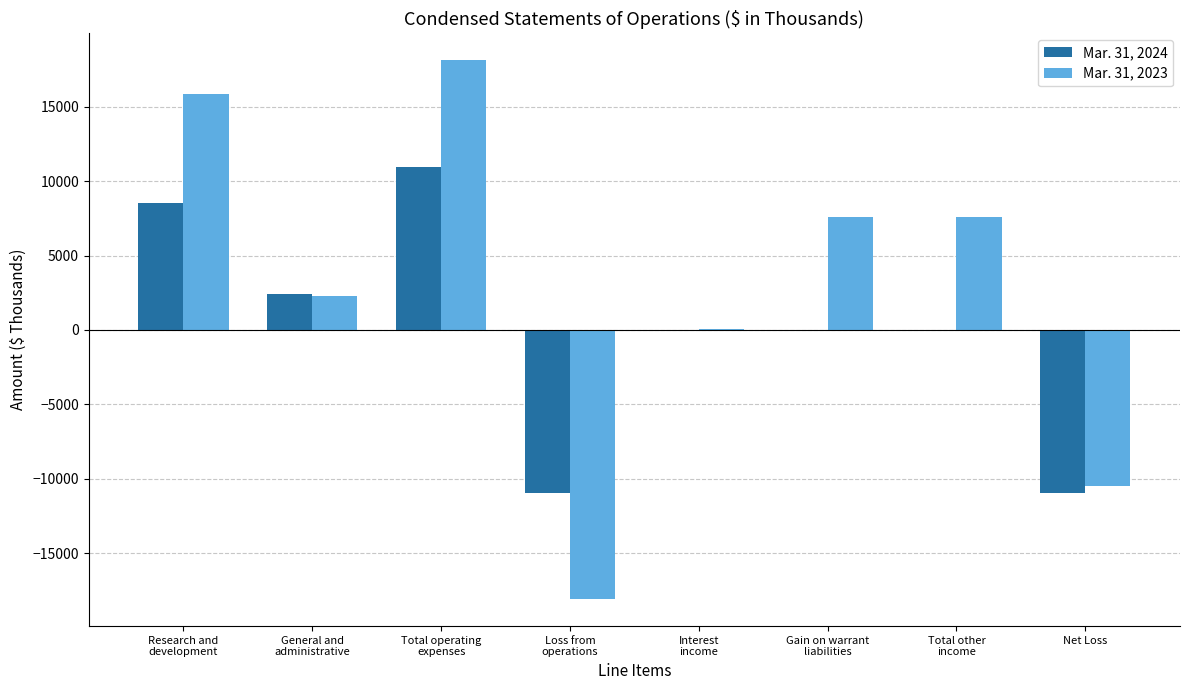

What is the average value of the Mar. 31, 2024 series?

1